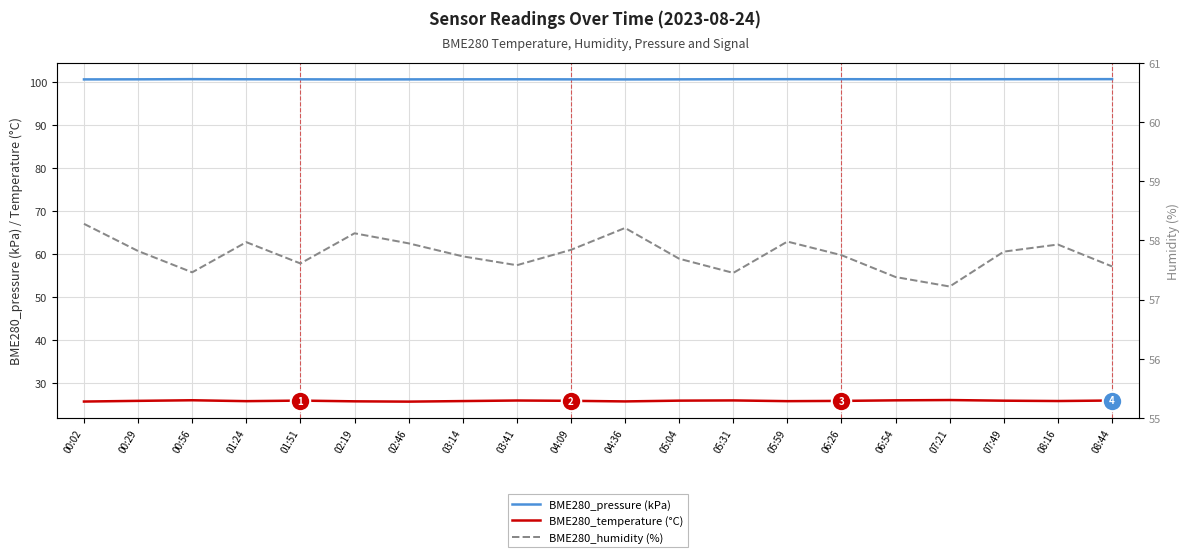

Reading left to right, transcribe all the data shown in this chart.

BME280_pressure (kPa): 00:02=100.7	00:29=100.7	00:56=100.7	01:24=100.7	01:51=100.7	02:19=100.6	02:46=100.7	03:14=100.7	03:41=100.7	04:09=100.7	04:36=100.6	05:04=100.7	05:31=100.7	05:59=100.7	06:26=100.7	06:54=100.7	07:21=100.7	07:49=100.7	08:16=100.7	08:44=100.7
BME280_temperature (°C): 00:02=25.7	00:29=25.8	00:56=26.0	01:24=25.8	01:51=25.9	02:19=25.7	02:46=25.6	03:14=25.8	03:41=25.9	04:09=25.8	04:36=25.7	05:04=25.9	05:31=25.9	05:59=25.8	06:26=25.8	06:54=25.9	07:21=26.0	07:49=25.9	08:16=25.8	08:44=25.9
BME280_humidity (%): 00:02=58.3	00:29=57.8	00:56=57.5	01:24=58.0	01:51=57.6	02:19=58.1	02:46=58.0	03:14=57.7	03:41=57.6	04:09=57.8	04:36=58.2	05:04=57.7	05:31=57.5	05:59=58.0	06:26=57.8	06:54=57.4	07:21=57.2	07:49=57.8	08:16=57.9	08:44=57.6